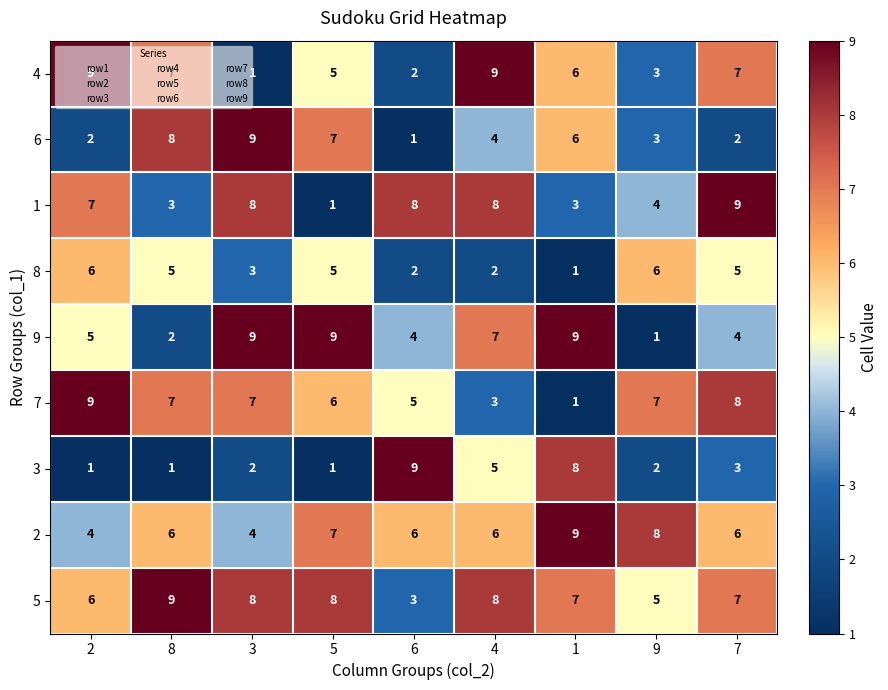

Count the 1 values in the range 3 to 8.

7